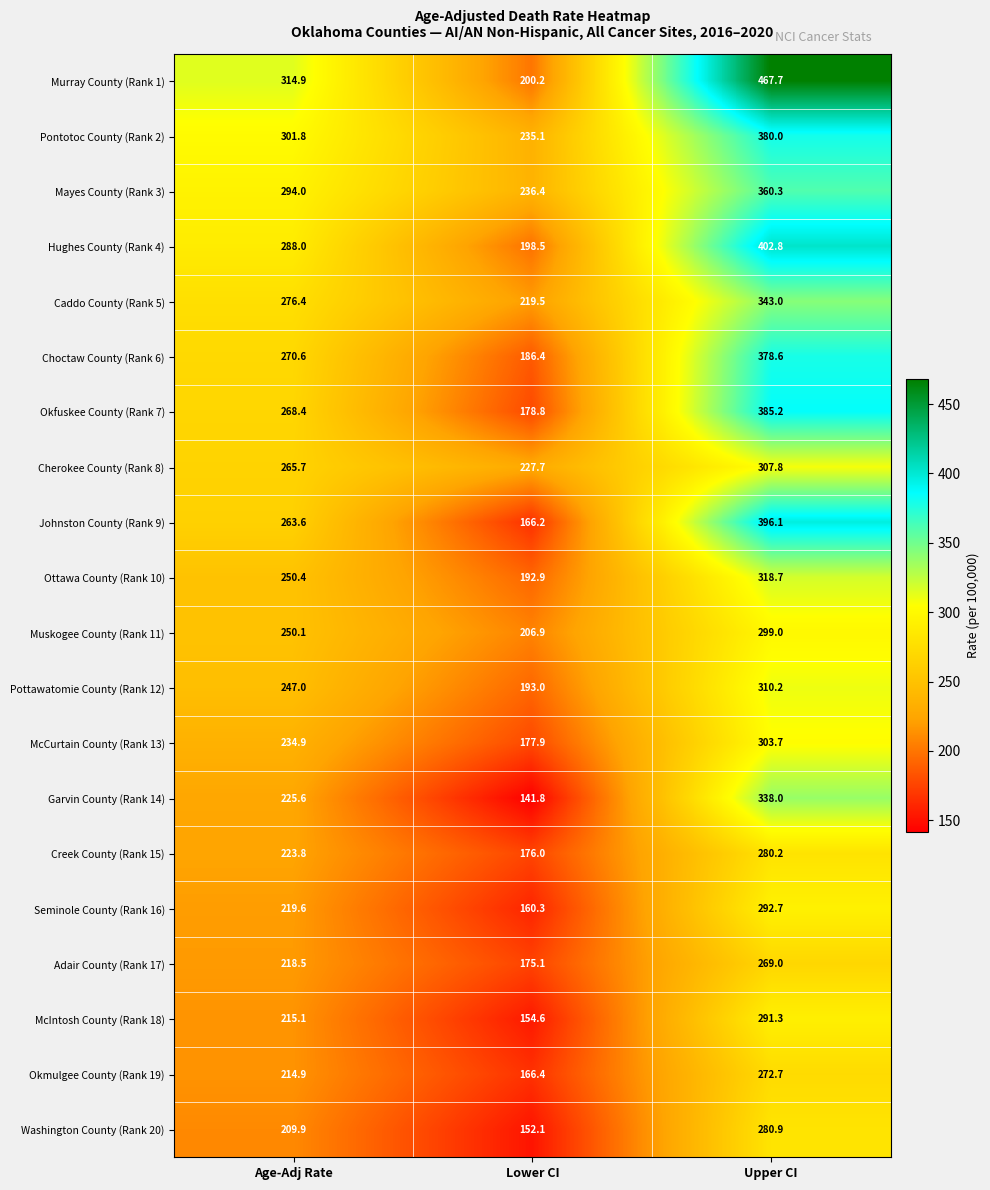

How many series are shown in this chart?

20